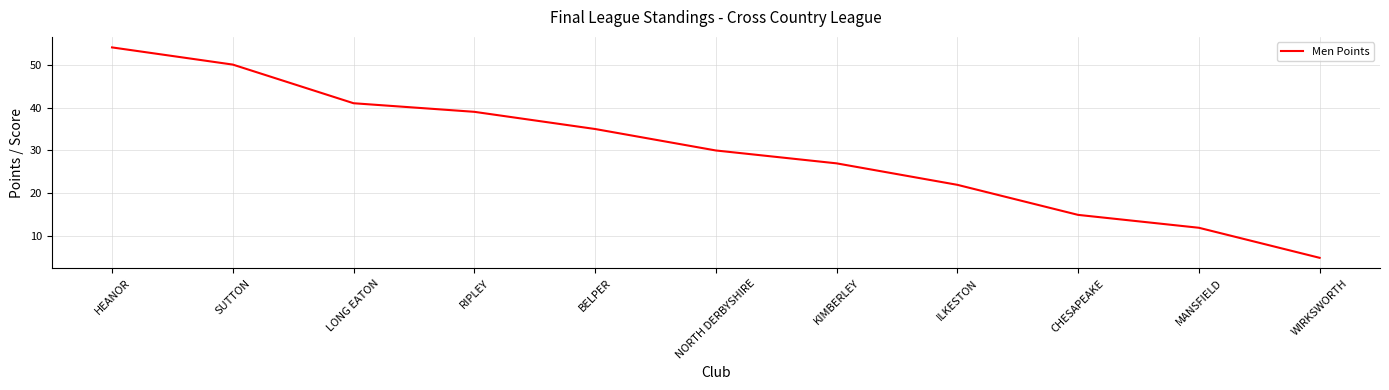

The chart shows a value of 18 at LONG EATON. True or false?

False